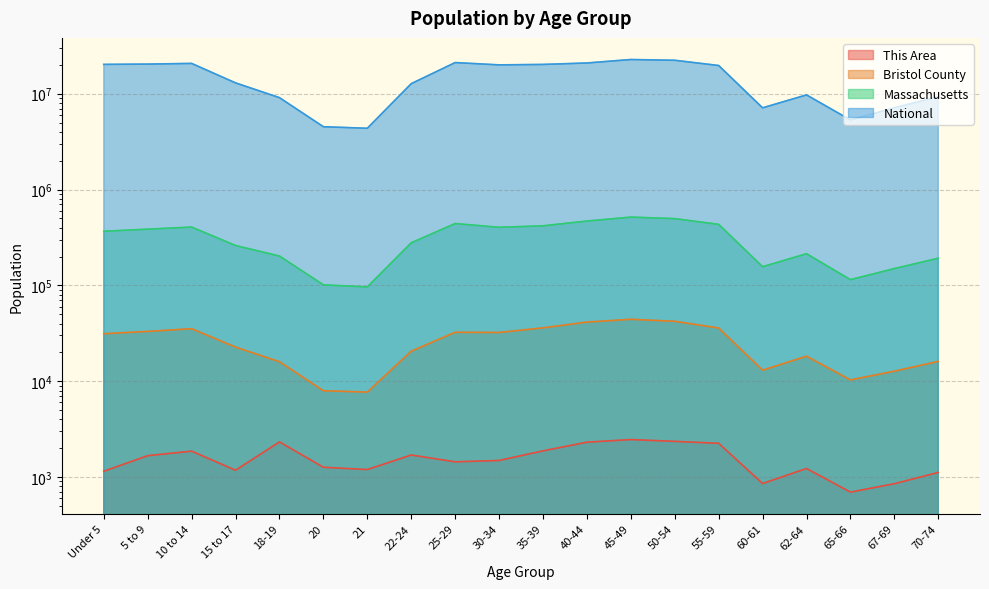

What is the value of the This Area point at the 8th from the left?

1700